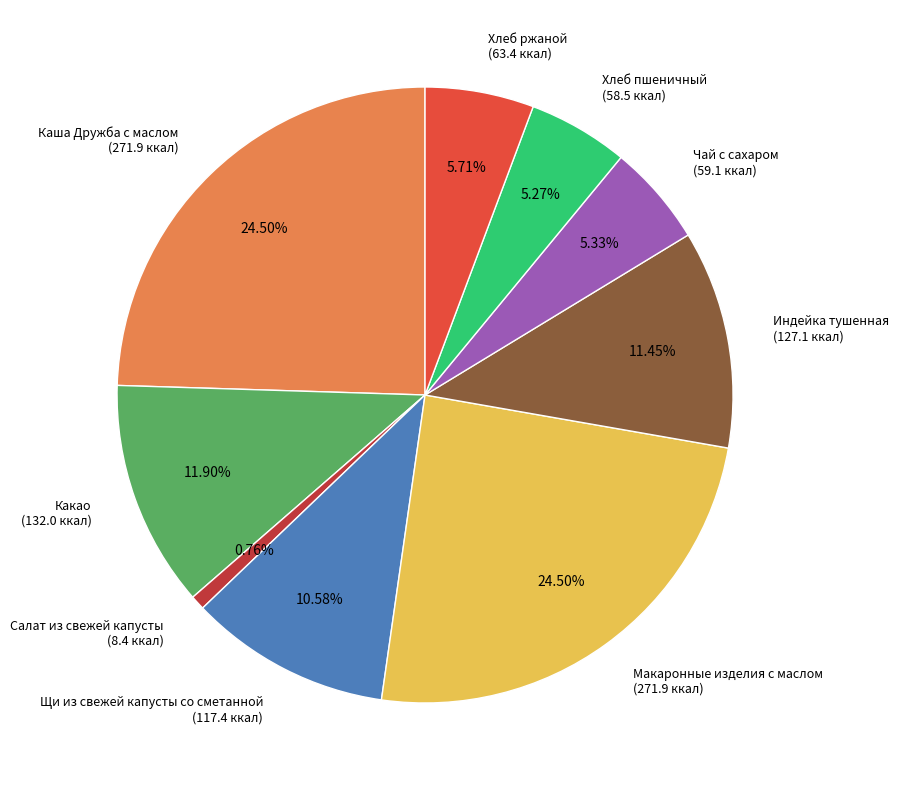

How many segments does this pie chart have?

9